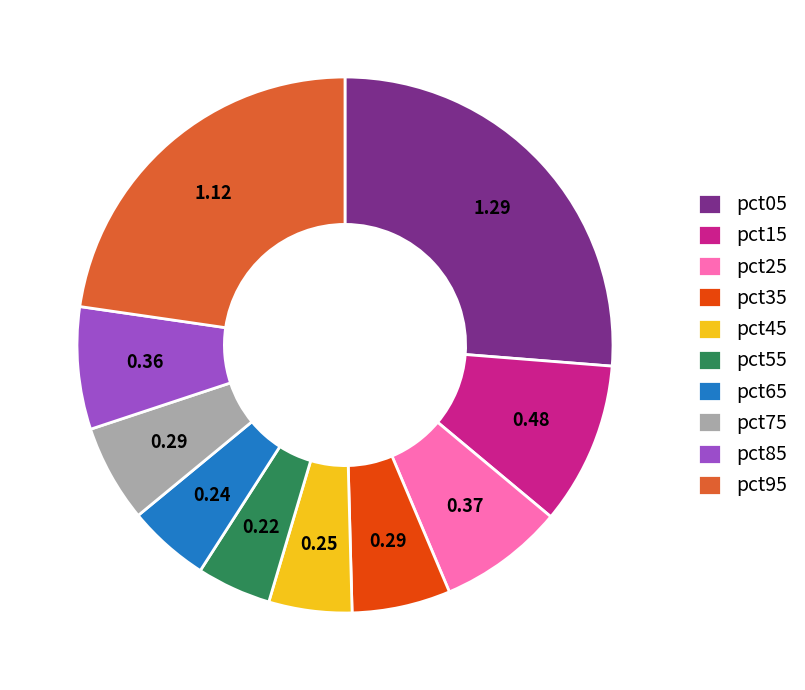

How many segments does this pie chart have?

10